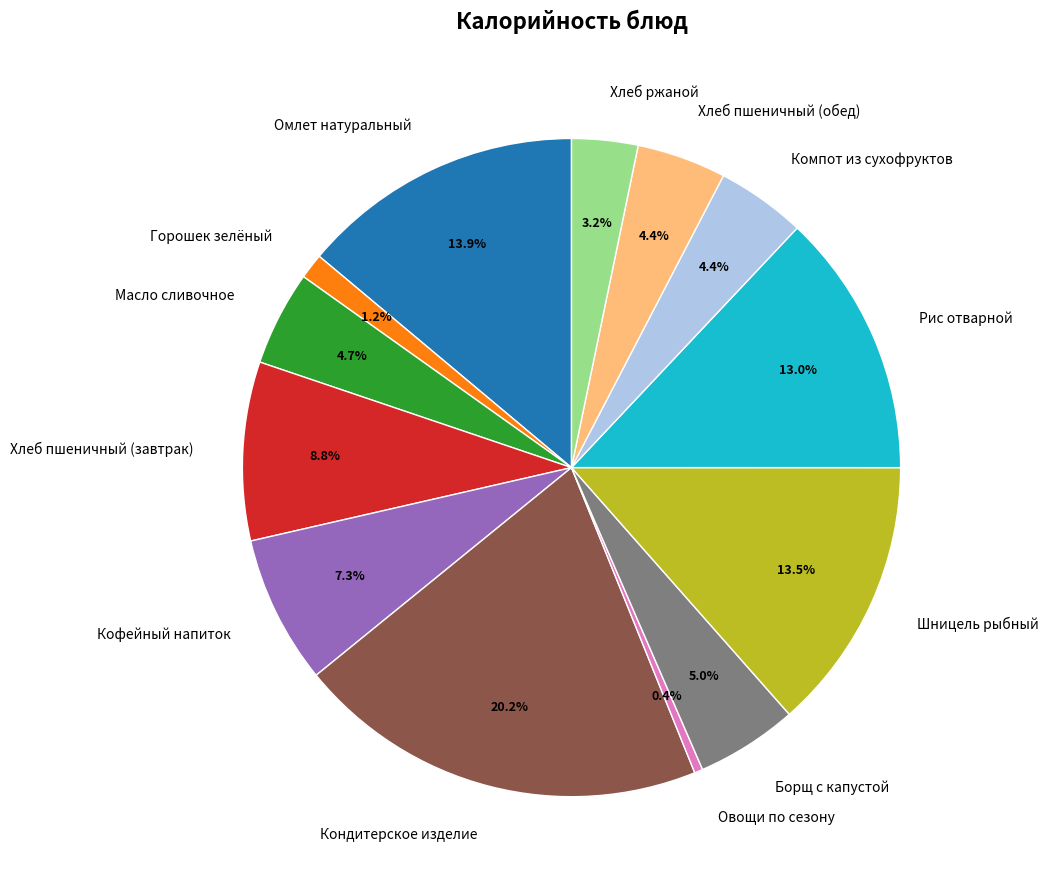

What is the ratio of the value at Хлеб ржаной to the value at Компот из сухофруктов?

0.7